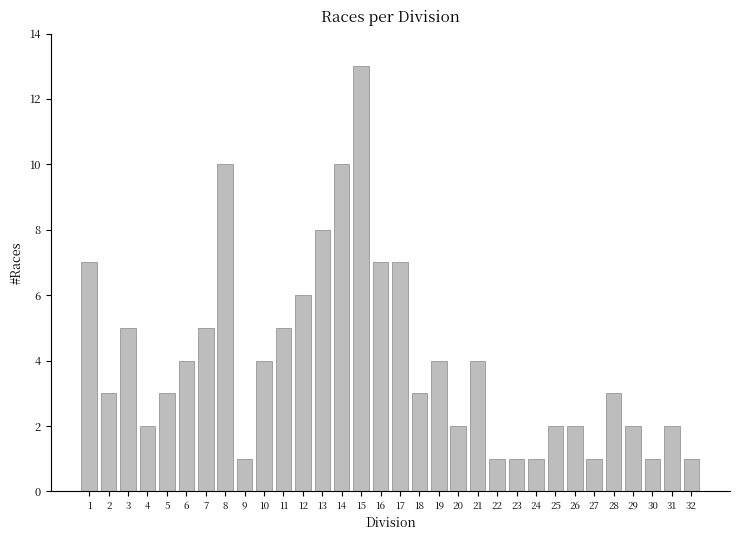

What is the change in value from 24 to 31?

+1